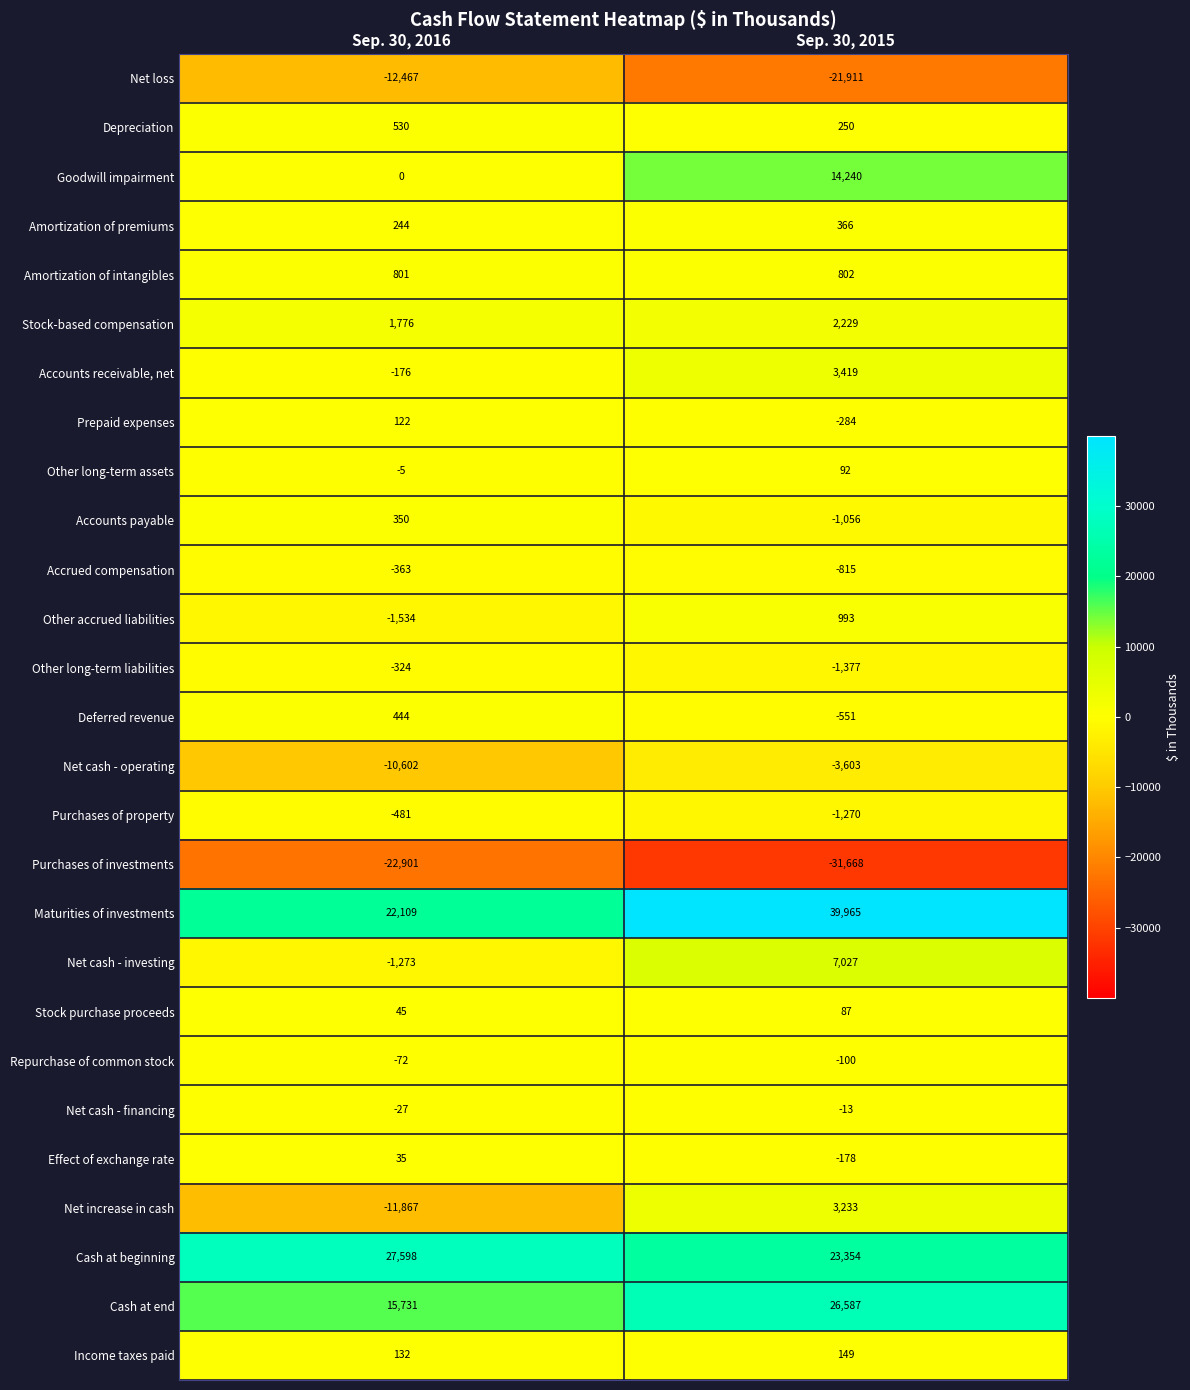

What is the sum of the Income taxes paid values at Sep. 30, 2015 and Sep. 30, 2016?

281